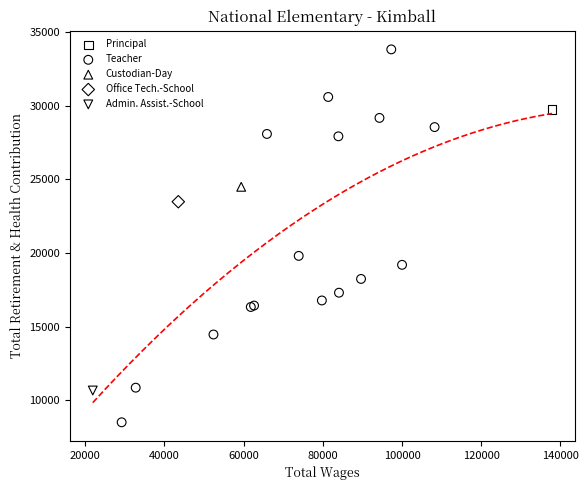

What are all the series names shown in the legend?

Principal, Teacher, Custodian-Day, Office Tech.-School, Admin. Assist.-School